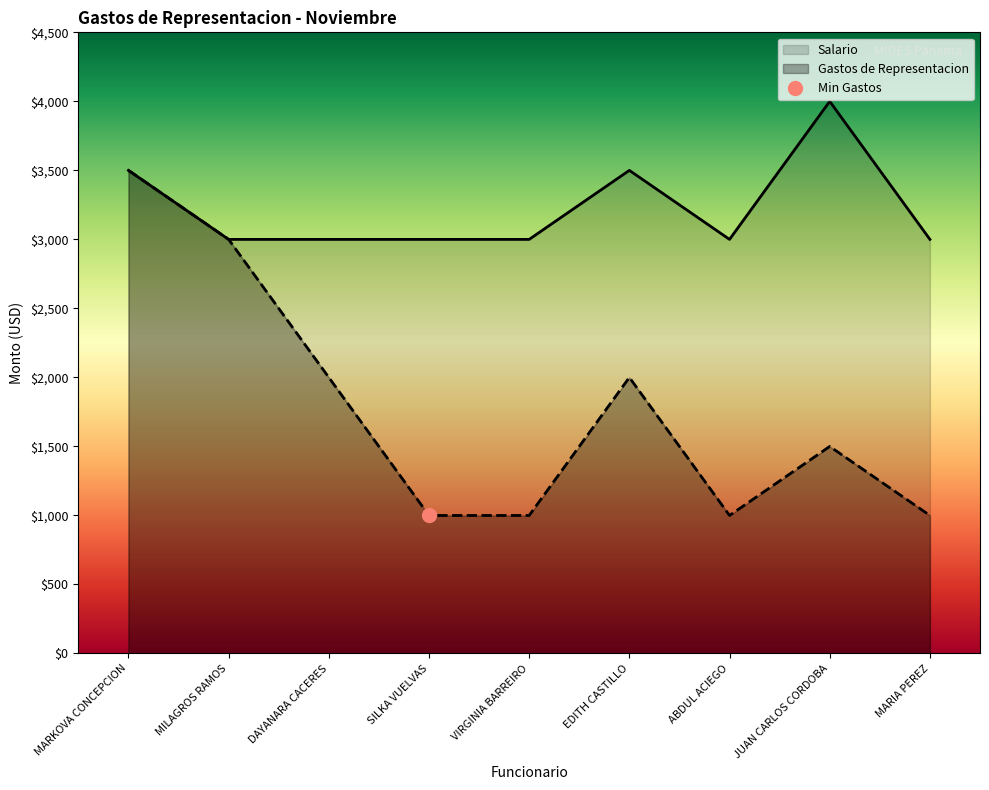

Read the Gastos de Representacion value at MARIA PEREZ.

1000